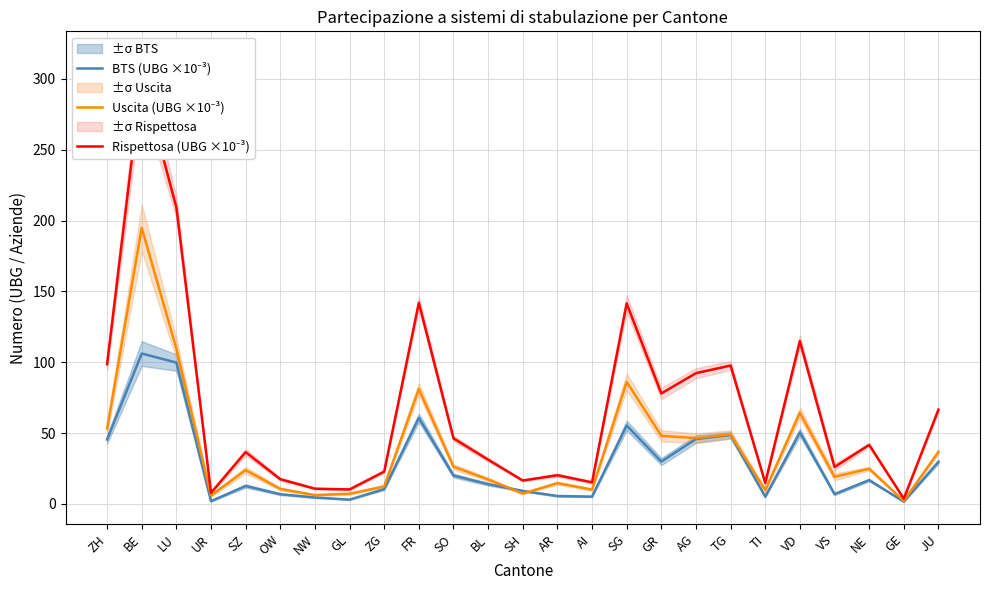

Between UR and SO, which is larger?

SO